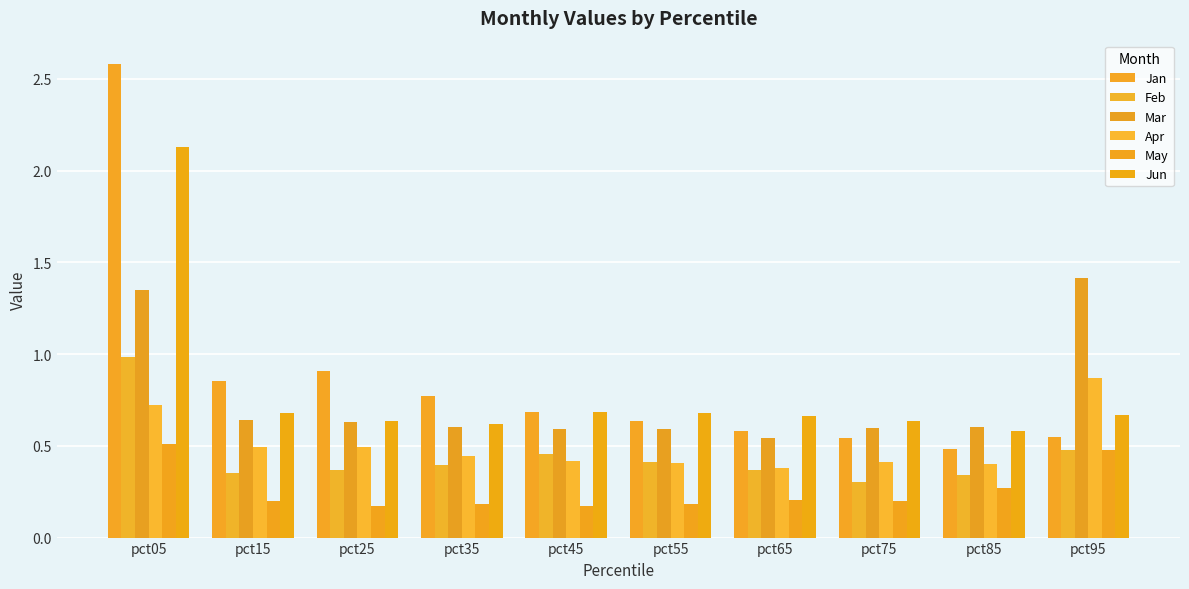

What is the difference between the maximum and minimum values in the Feb series?

0.7